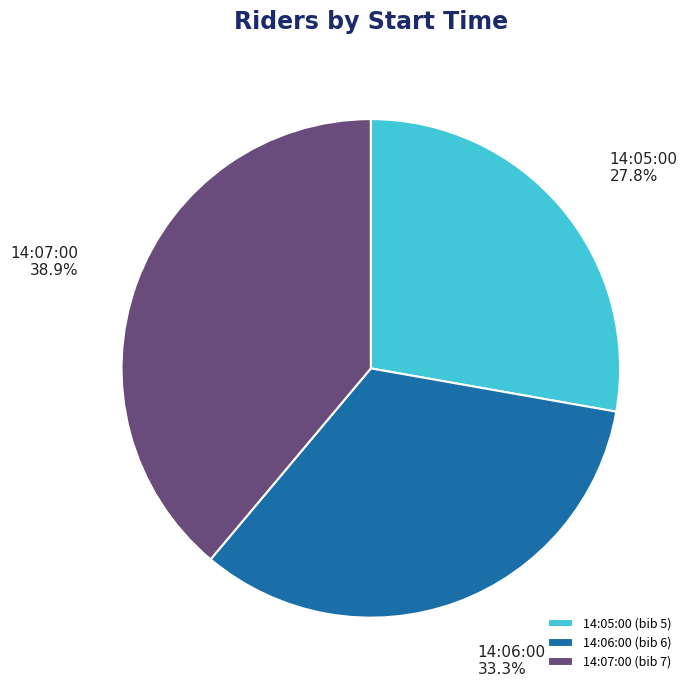

Approximately how many times larger is the value at 14:05:00 compared to 14:06:00?

0.8